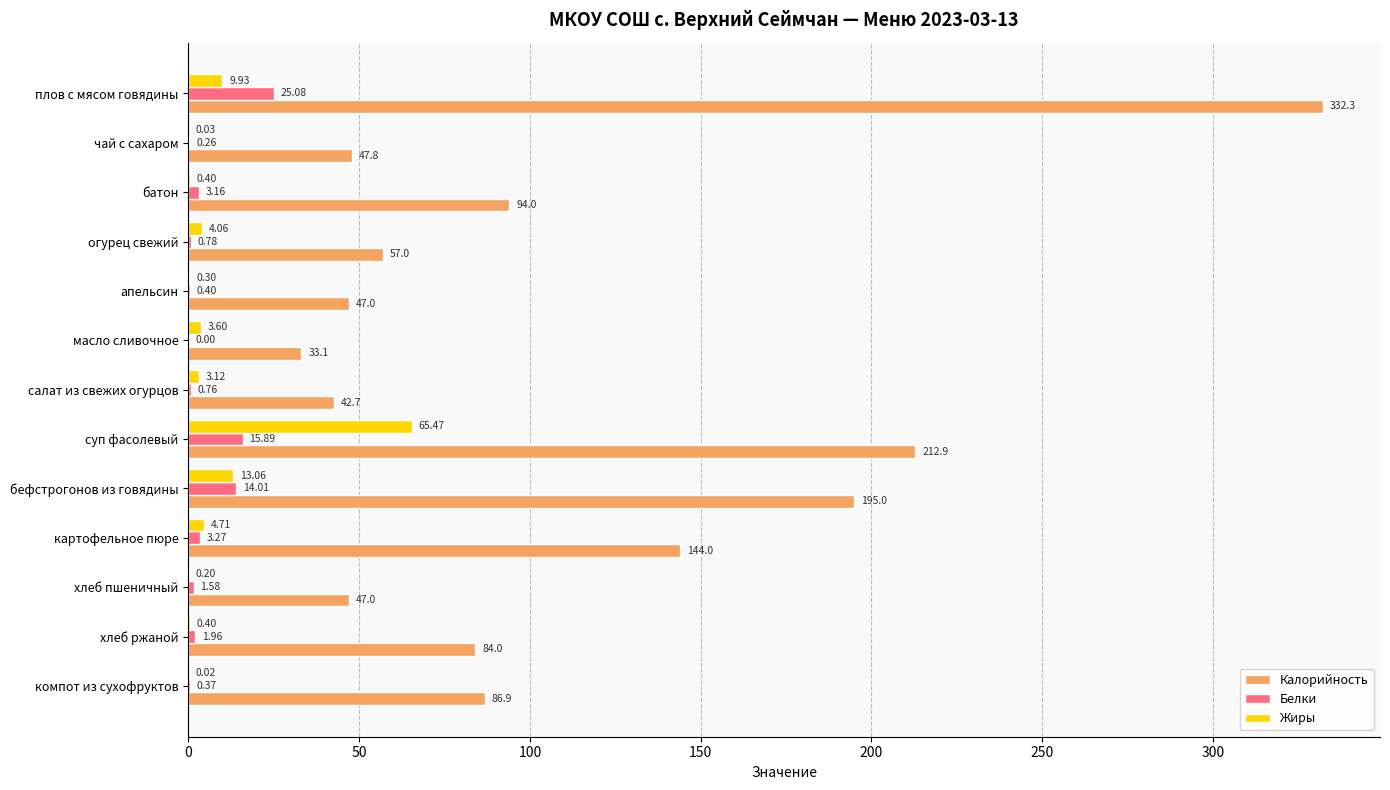

Between чай с сахаром and суп фасолевый, which series saw the biggest shift?

Калорийность